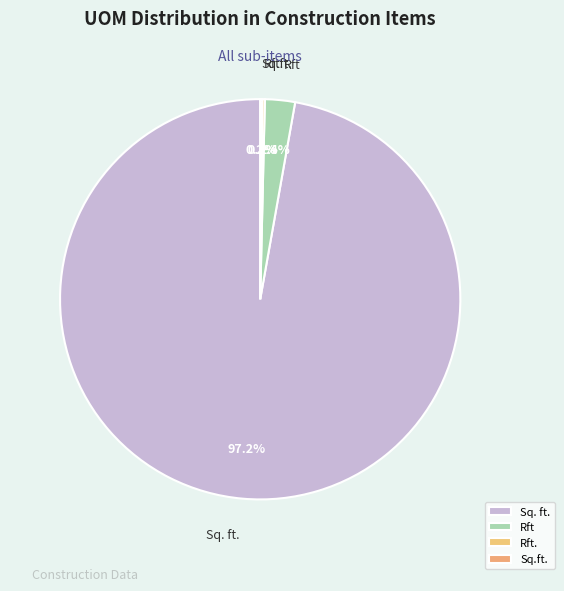

What portion of the pie excludes Rft?

97.6%